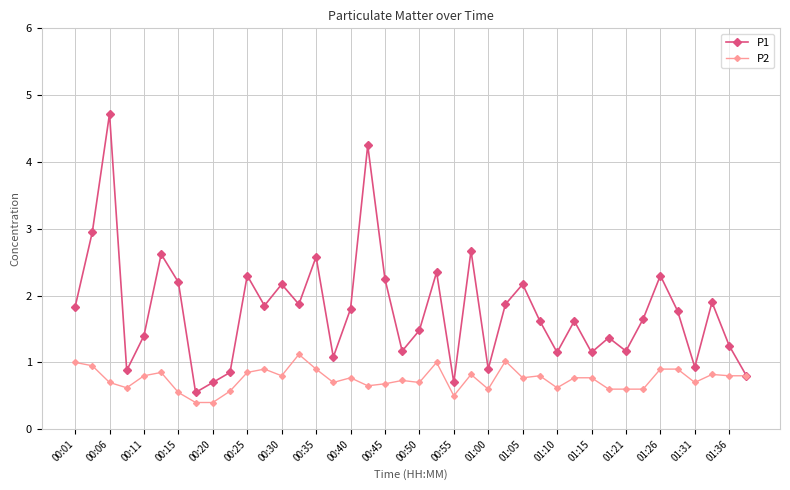

Rank the series by their average value, from lowest to highest.

P2, P1